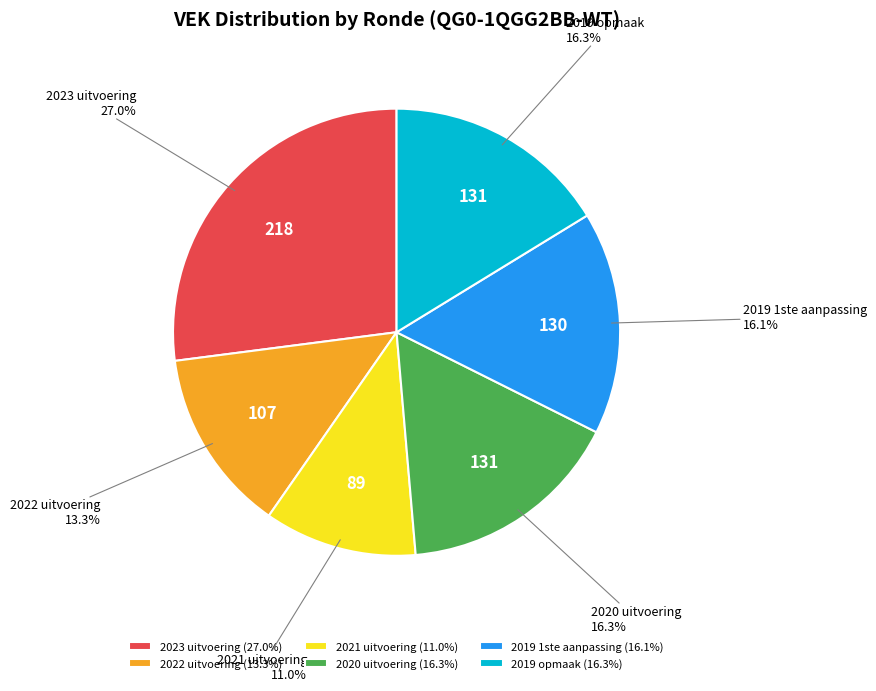

Which has a higher value, 2022 uitvoering or 2019 1ste aanpassing?

2019 1ste aanpassing